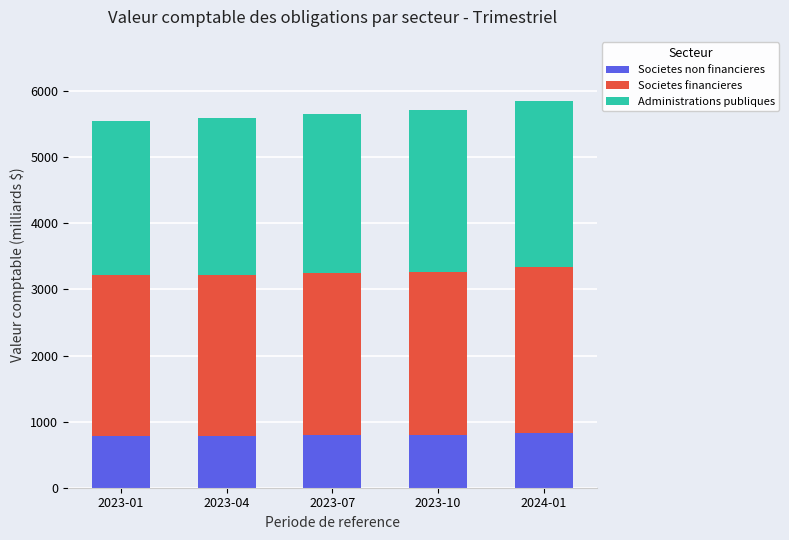

What is the sum of all Societes non financieres values?

3981.1